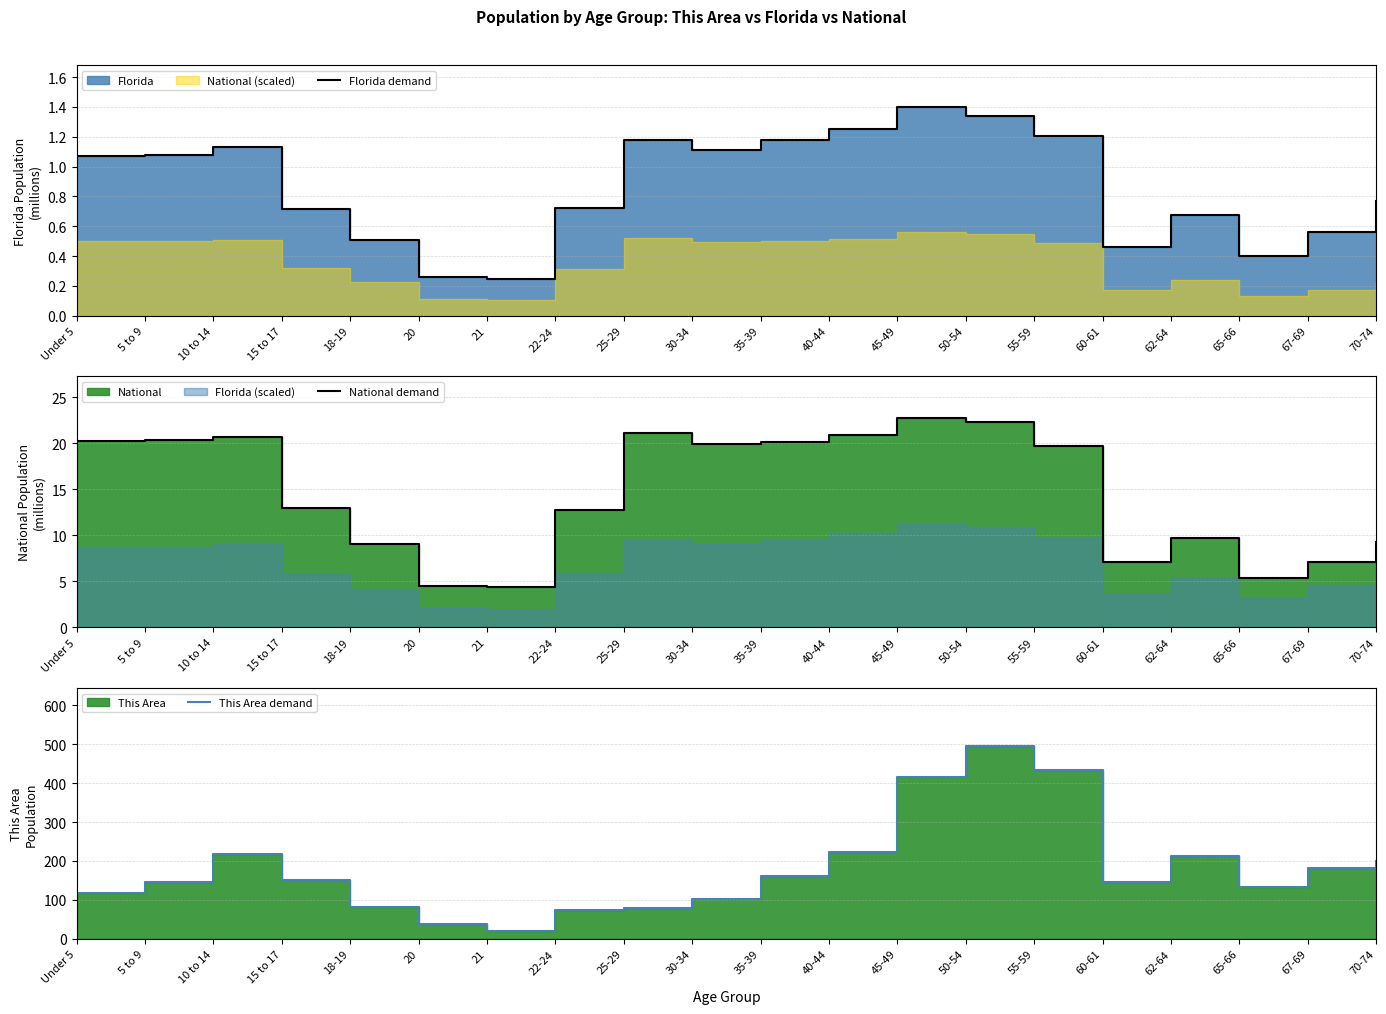

Which has a higher value, 60-61 or 22-24?

22-24